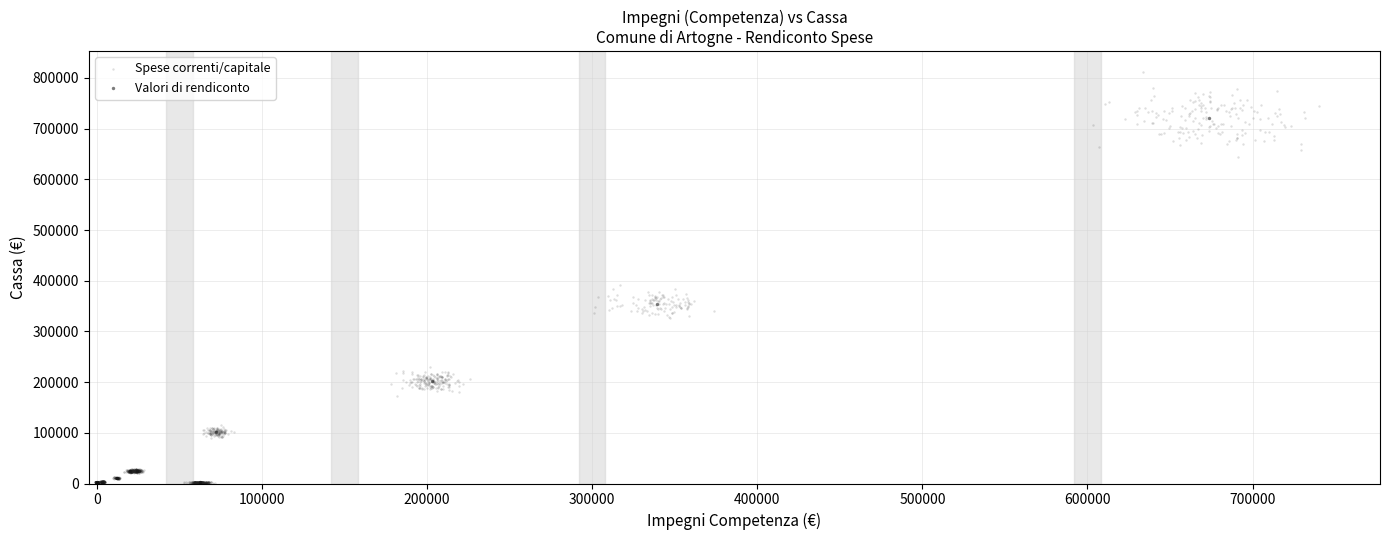

Which series has the largest Y range (max minus min)?

Spese correnti/capitale